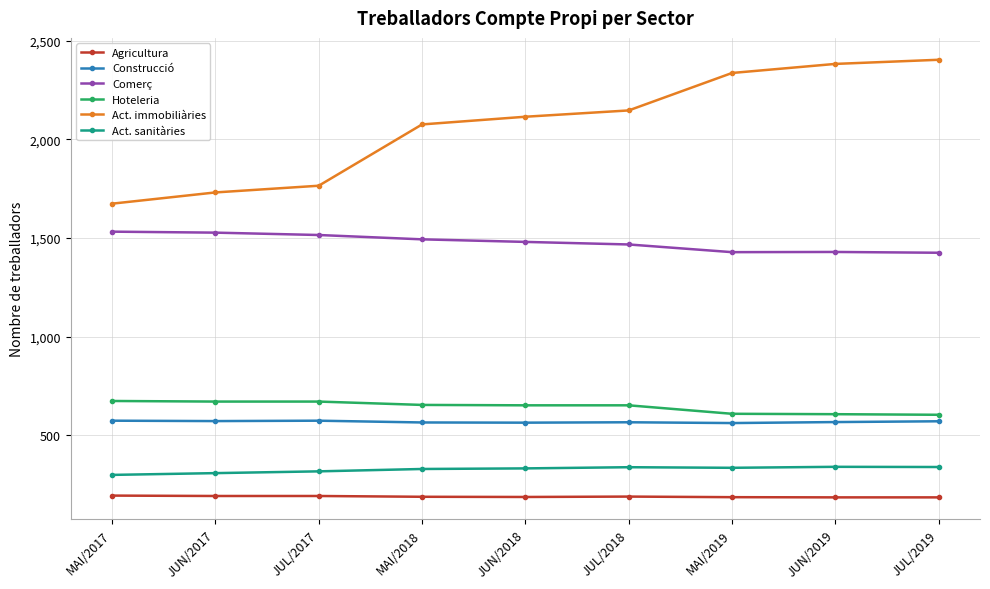

Is the value of Construcció at JUN/2018 greater than the value of Hoteleria at JUL/2018?

No